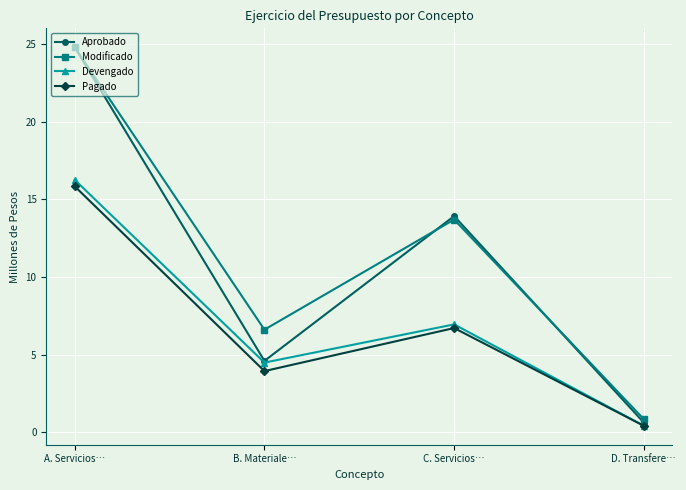

List the labels in order of Pagado value, largest first.

A. Servicios…, C. Servicios…, B. Materiale…, D. Transfere…